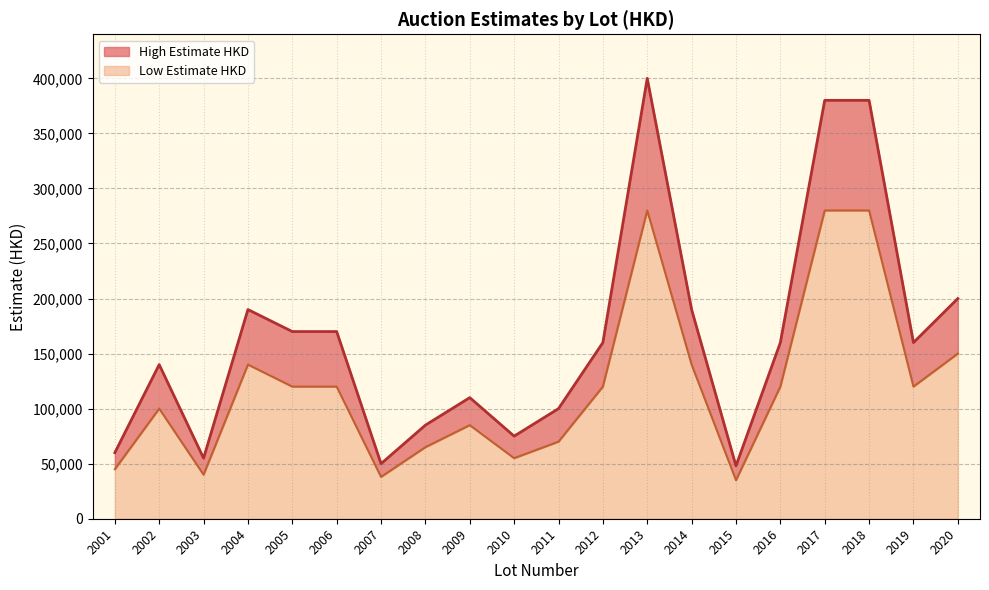

Which series changed the most between 2005 and 2009?

High Estimate HKD